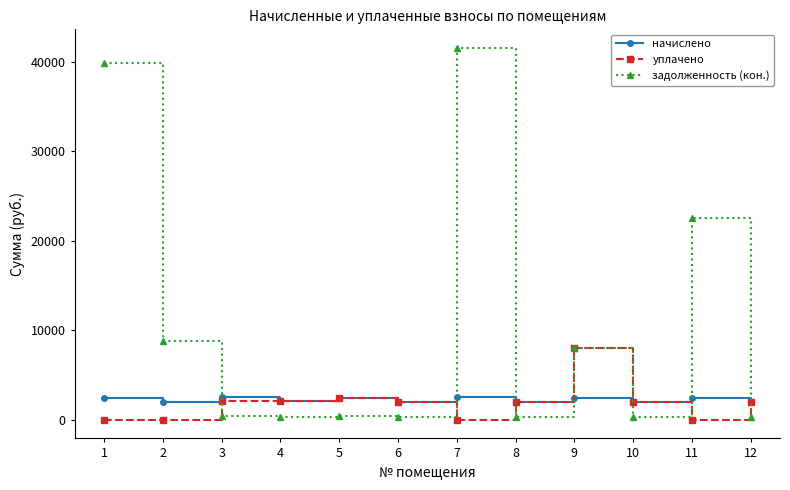

What is the sum of the начислено values at 3 and 2?

4538.0